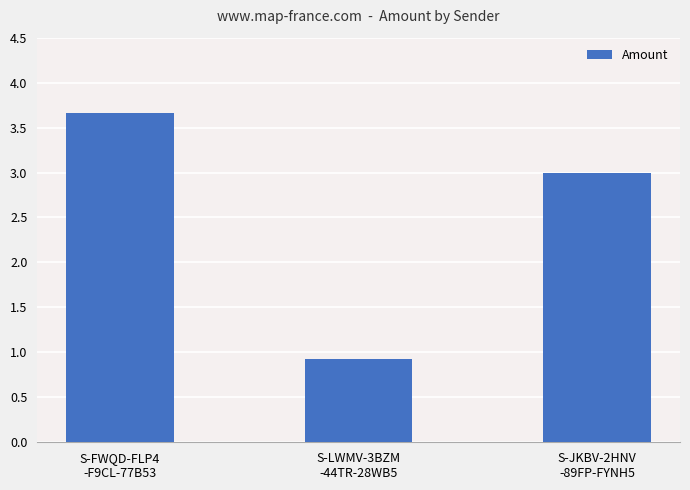

Is it true that the value at S-FWQD-FLP4
-F9CL-77B53 is 3.7?

True